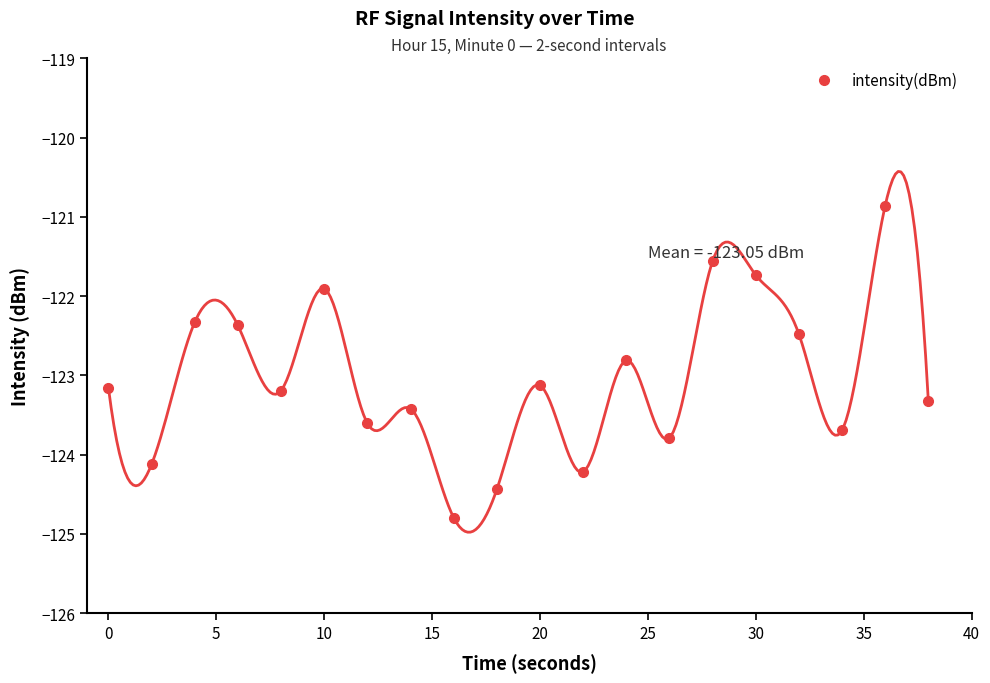

How many interior local peaks does the intensity(dBm) series have?

7